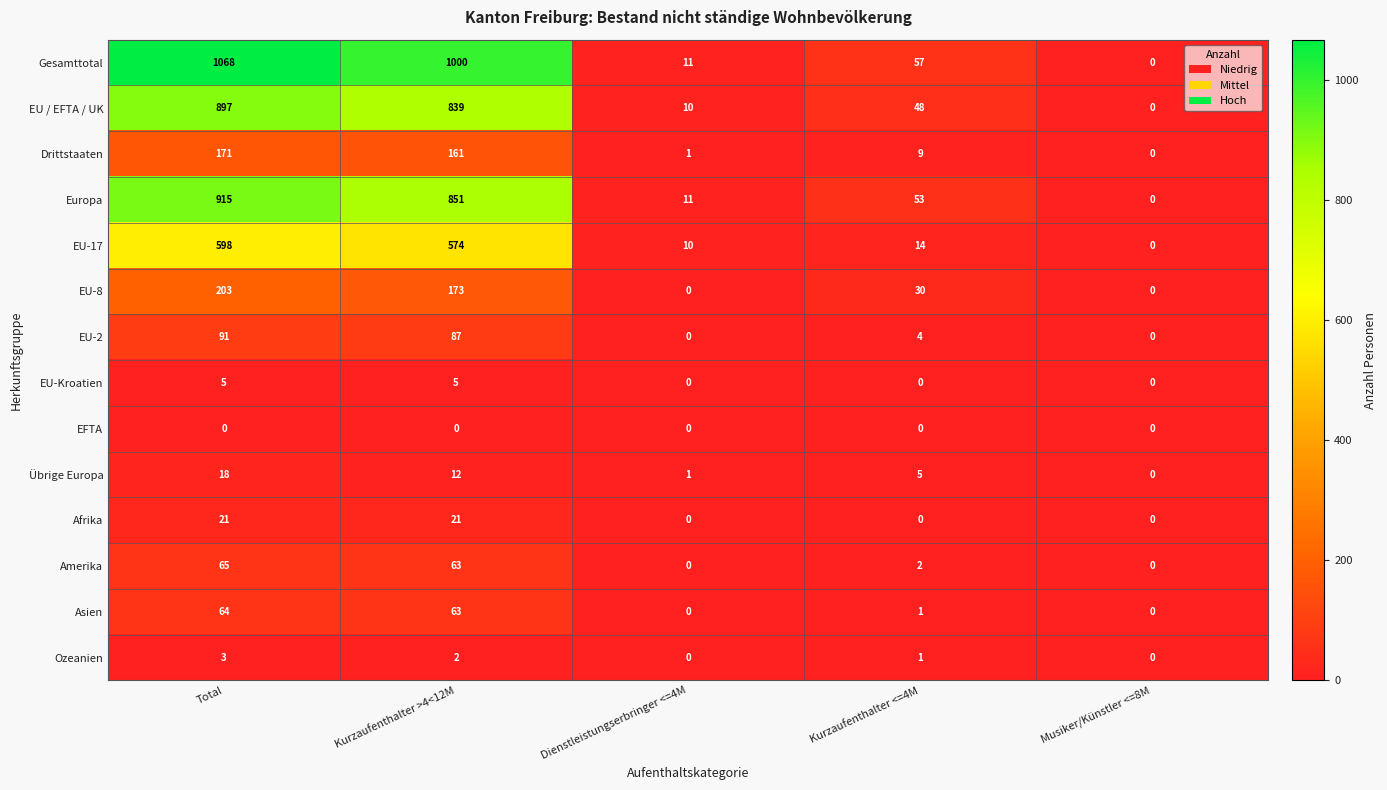

Count the number of categories in the chart.

5